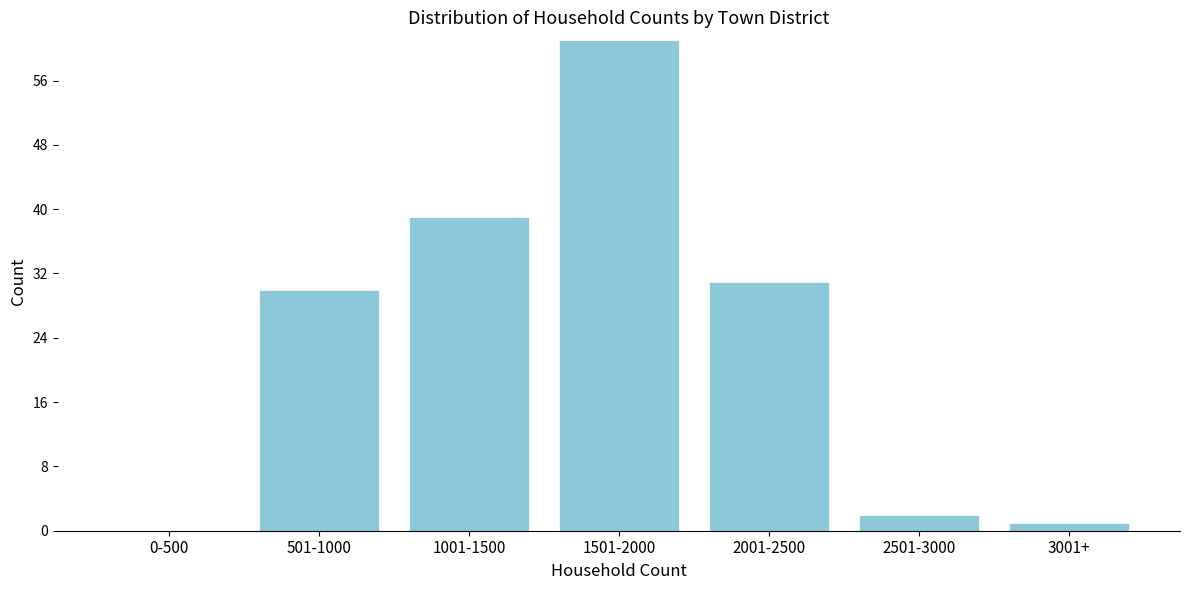

Reading left to right, extract all data points from this chart.

0-500=0	501-1000=30	1001-1500=39	1501-2000=61	2001-2500=31	2501-3000=2	3001+=1